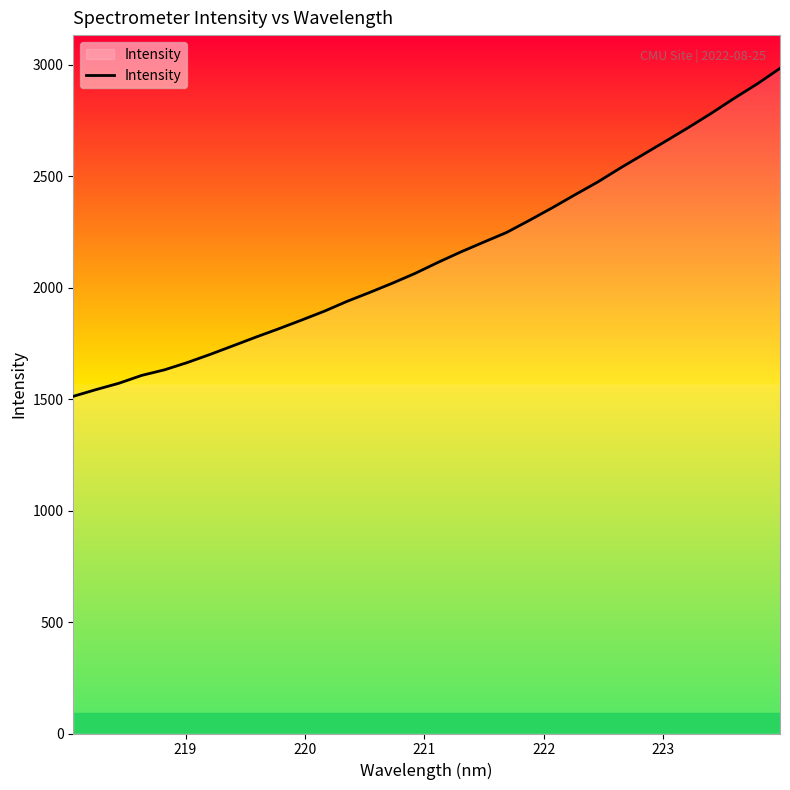

What is the minimum value shown in the chart?

1512.6